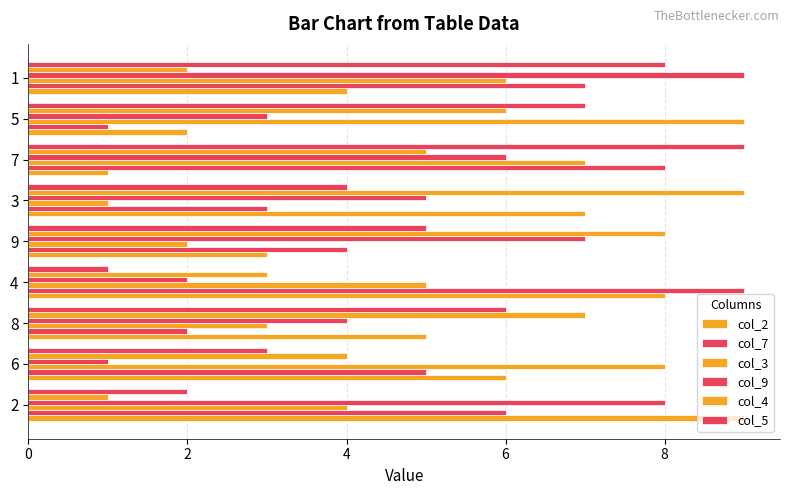

How many data points in col_5 are less than 5?

4